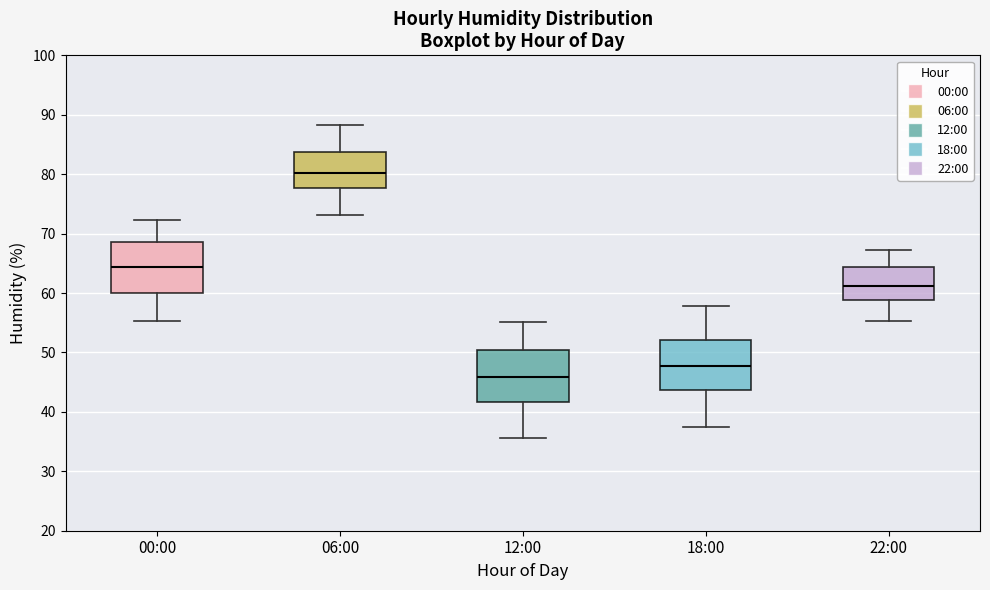

Which box has the lowest median line?

12:00